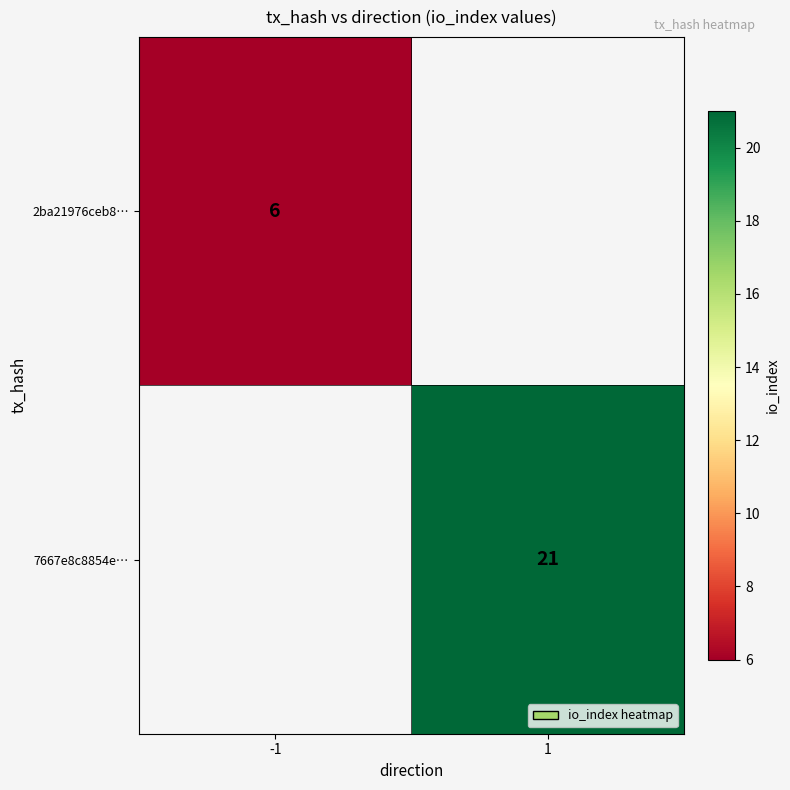

How many data points does each series have?

2